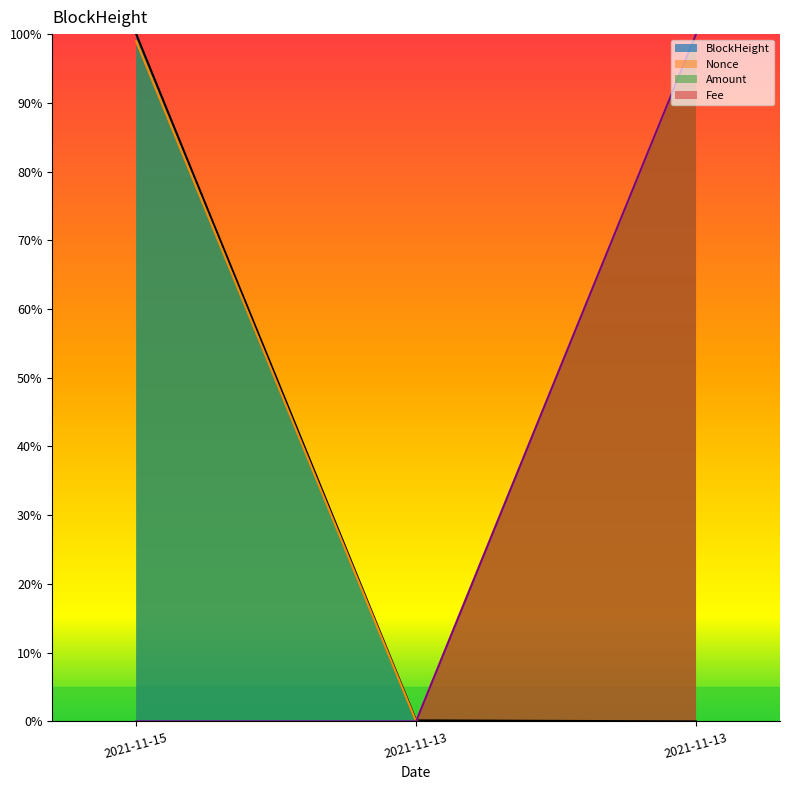

Which series has the largest range (max minus min)?

BlockHeight